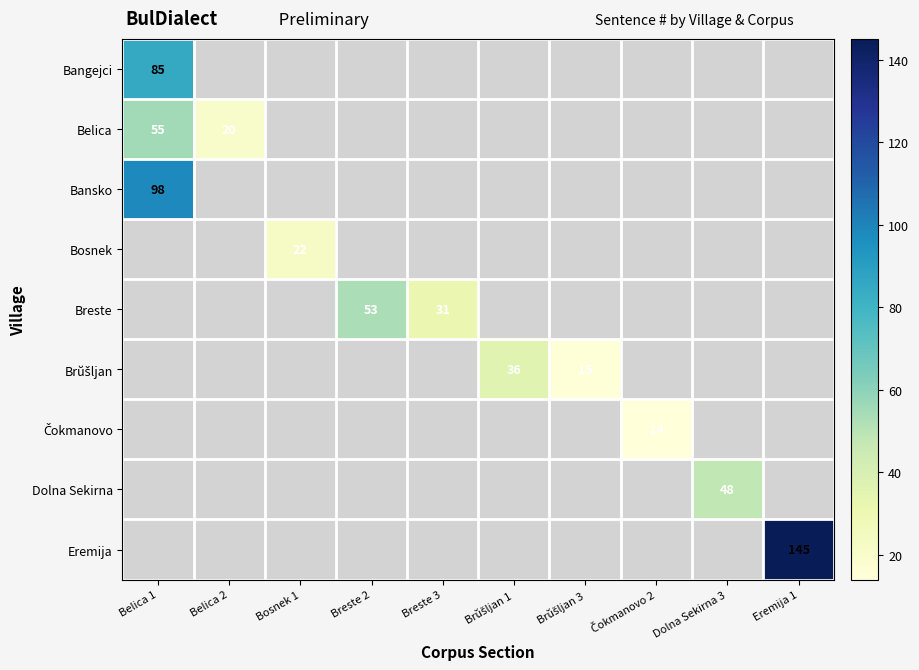

Is it true that Bosnek equals 35 at Bosnek 1?

False